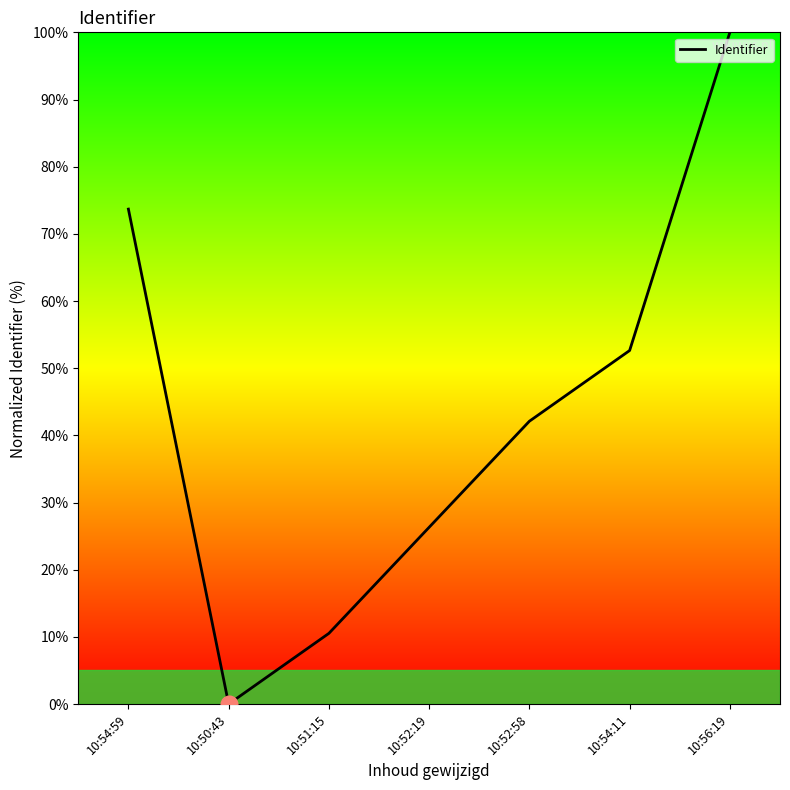

Which category has the lowest value across all series?

10:50:43